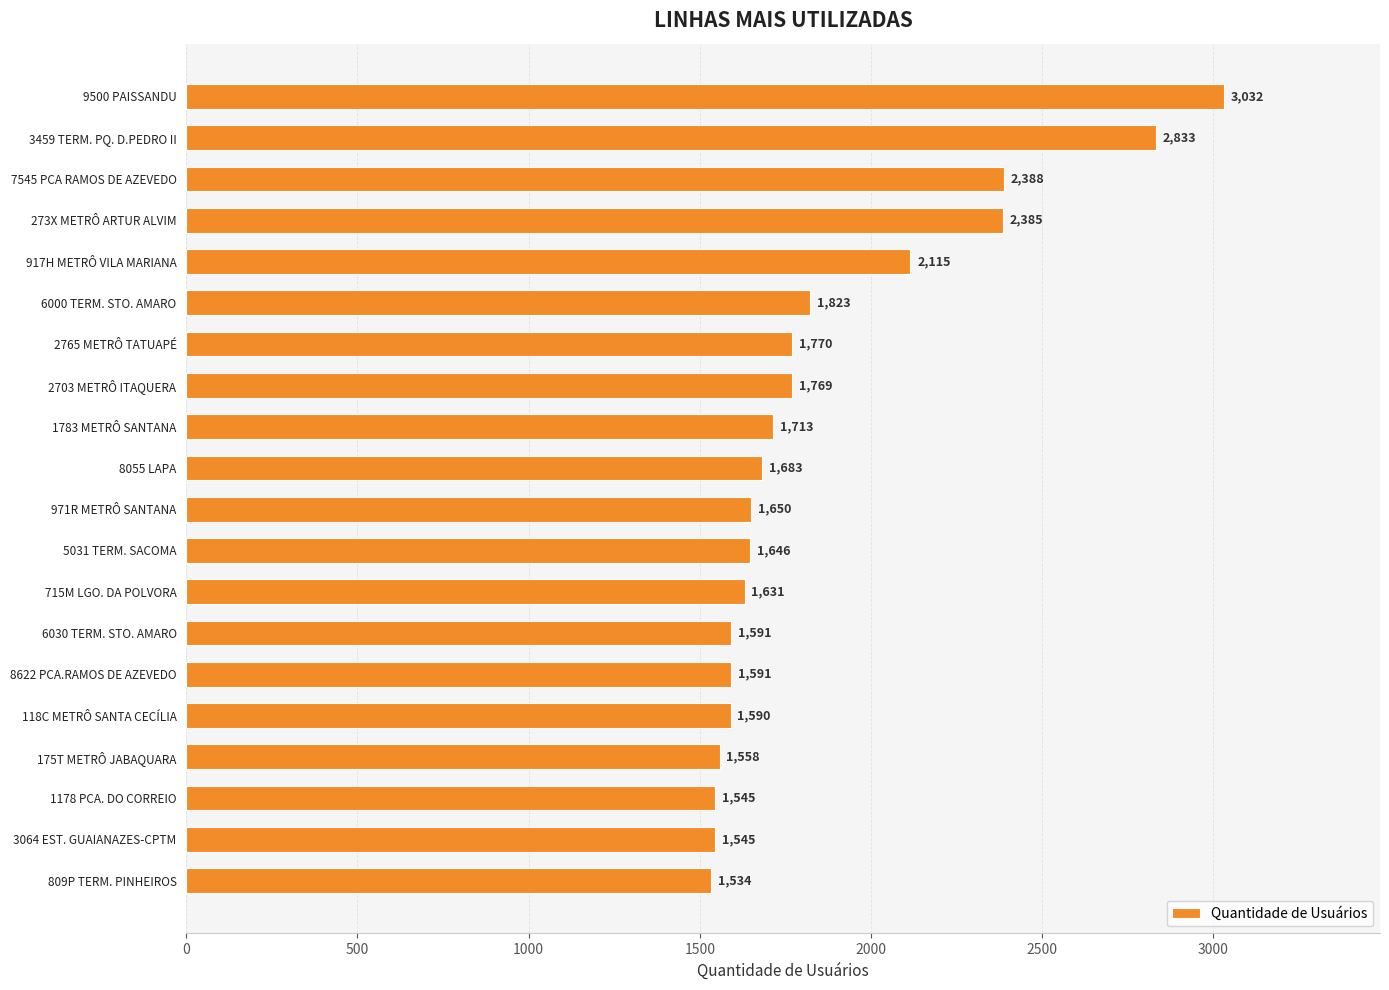

Read the value at 5031 TERM. SACOMA.

1646